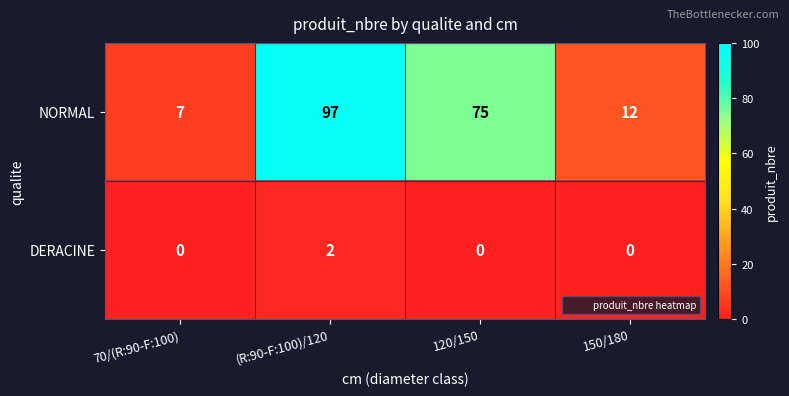

Reading left to right, what are all the values shown in this chart?

NORMAL: 7	97	75	12
DERACINE: 0	2	0	0